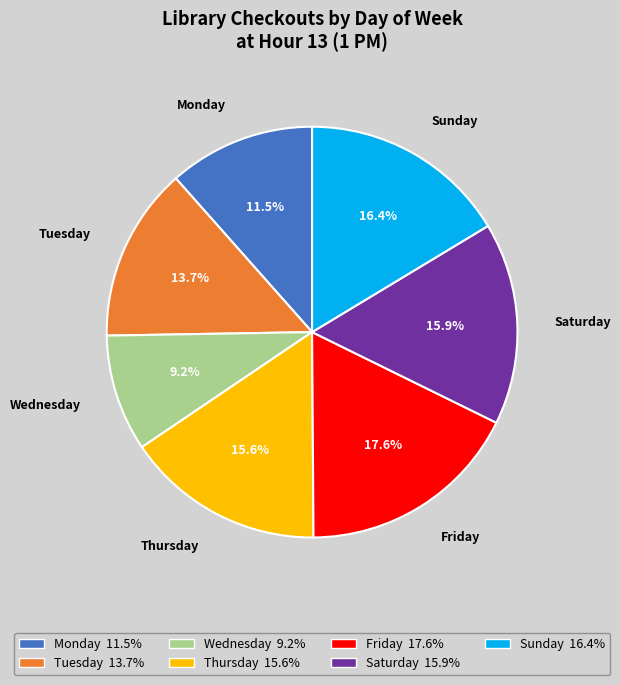

Which has a higher value, Thursday or Sunday?

Sunday